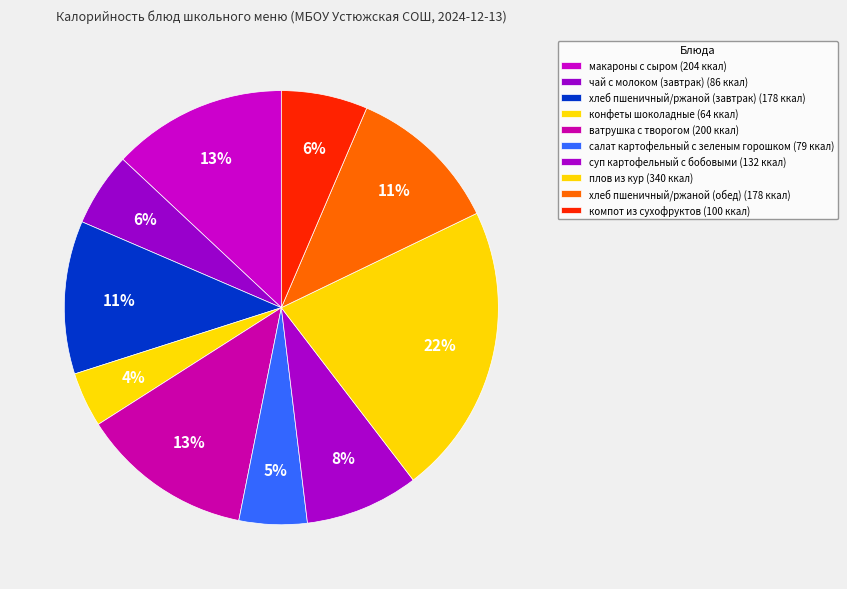

Which slice is the largest?

плов из кур